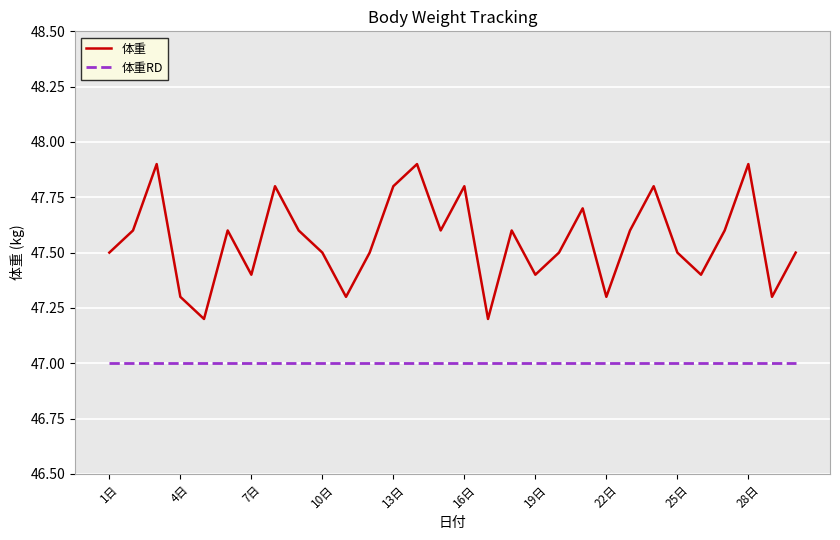

True or false: 体重RD and 体重 cross at least once.

False